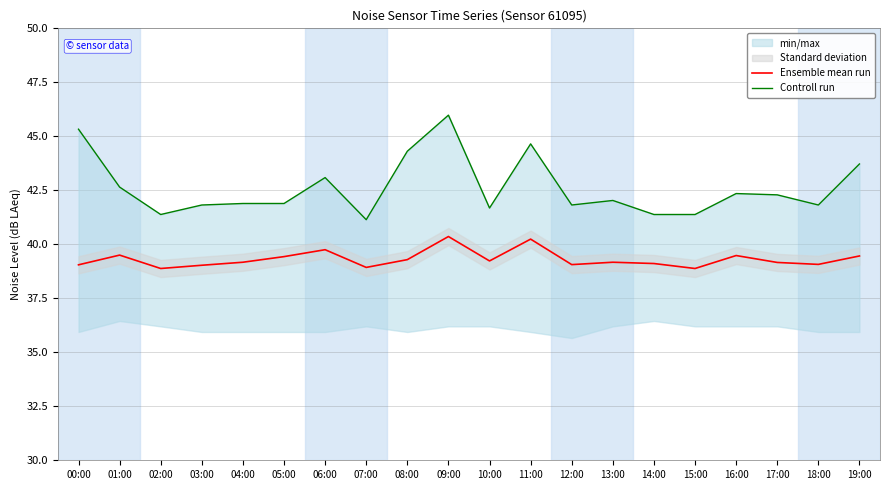

List the labels in order of Controll run value, smallest first.

07:00, 02:00, 14:00, 15:00, 10:00, 03:00, 12:00, 18:00, 04:00, 05:00, 13:00, 17:00, 16:00, 01:00, 06:00, 19:00, 08:00, 11:00, 00:00, 09:00